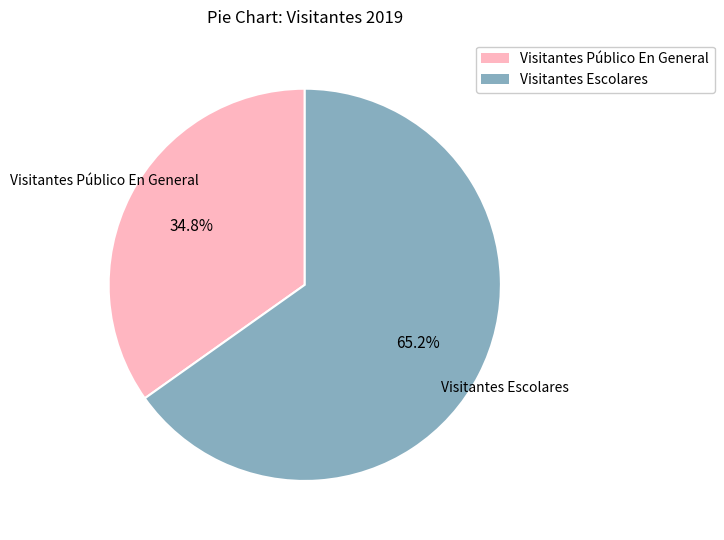

How much of the chart is everything except Visitantes Público En General?

65.2%